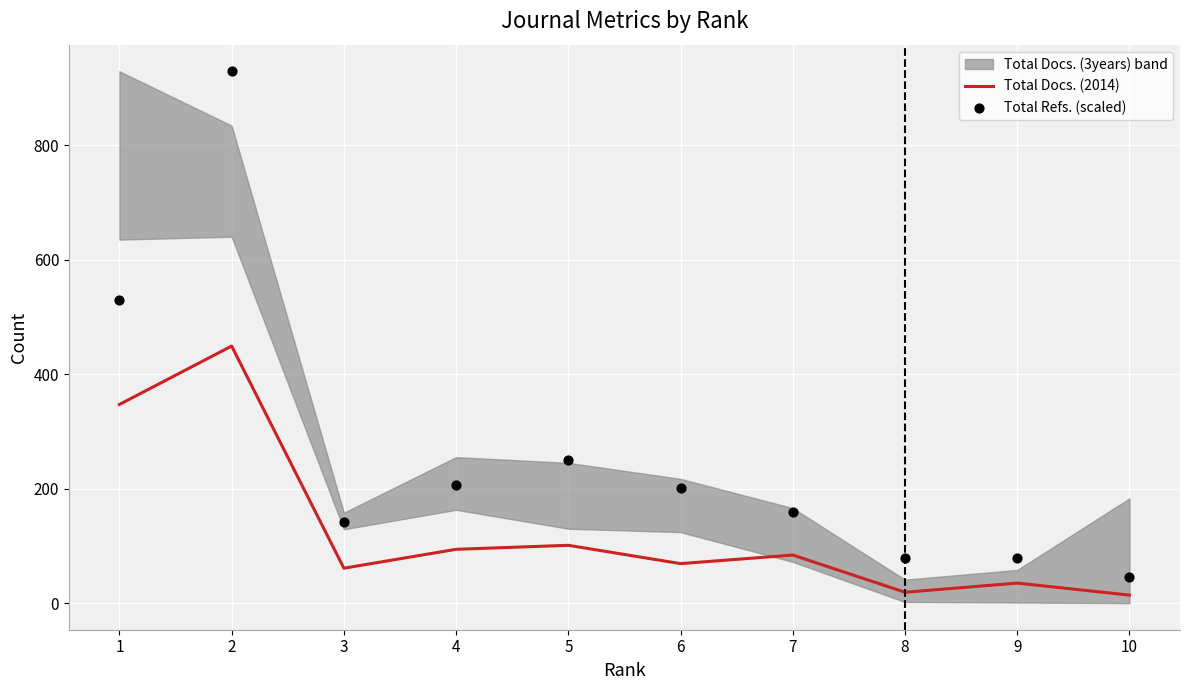

At how many categories does at least one series exceed 728?

1